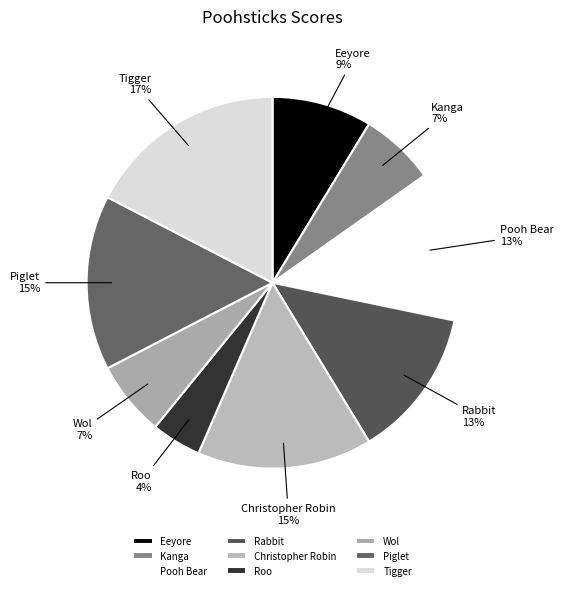

Which category has the smallest portion of the pie?

Roo